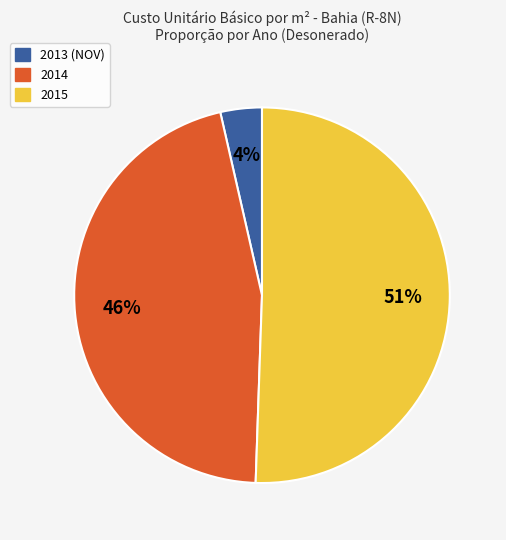

Does any single category account for the majority?

Yes